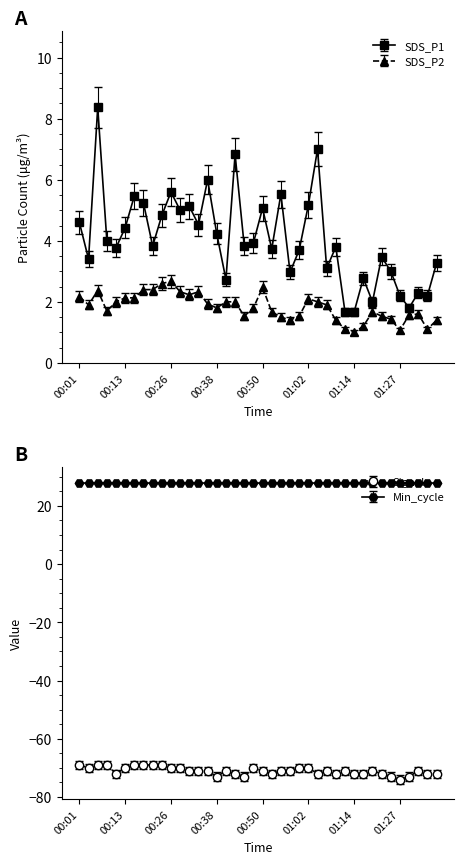

True or false: SDS_P2 has more than 1 interior local peaks.

True